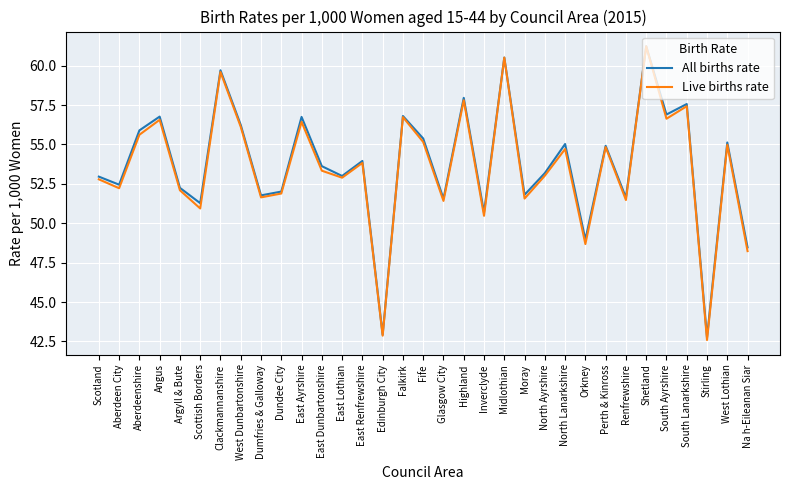

Is it true that Live births rate equals 55.6 at Aberdeenshire?

True